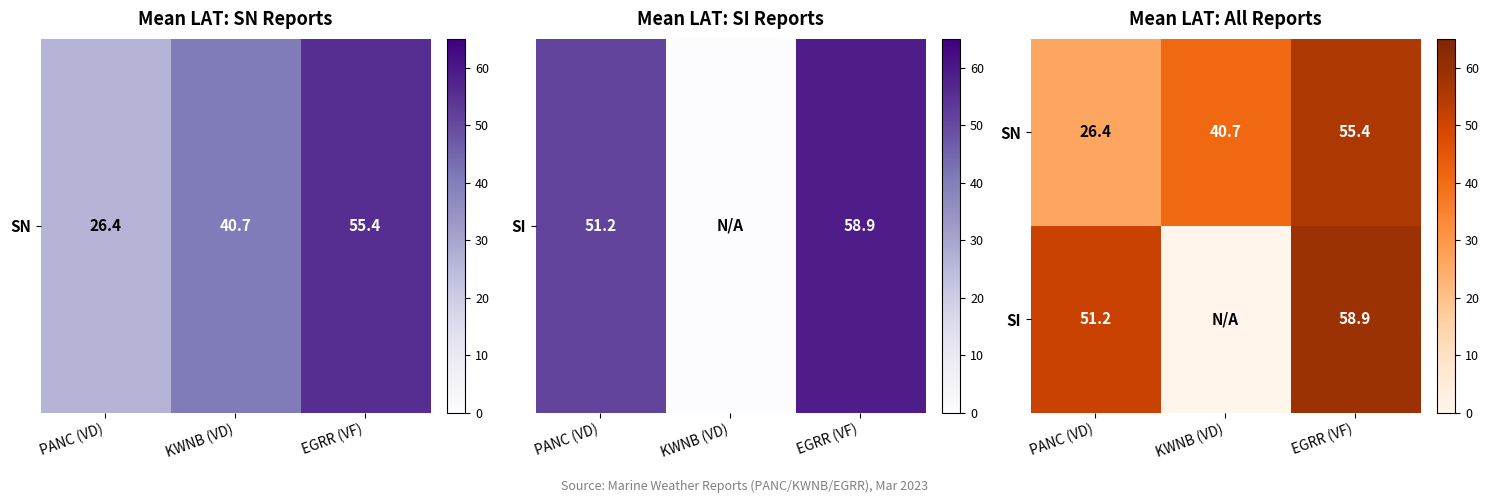

Is the value of SI at PANC (VD) greater than the value of SN at KWNB (VD)?

Yes